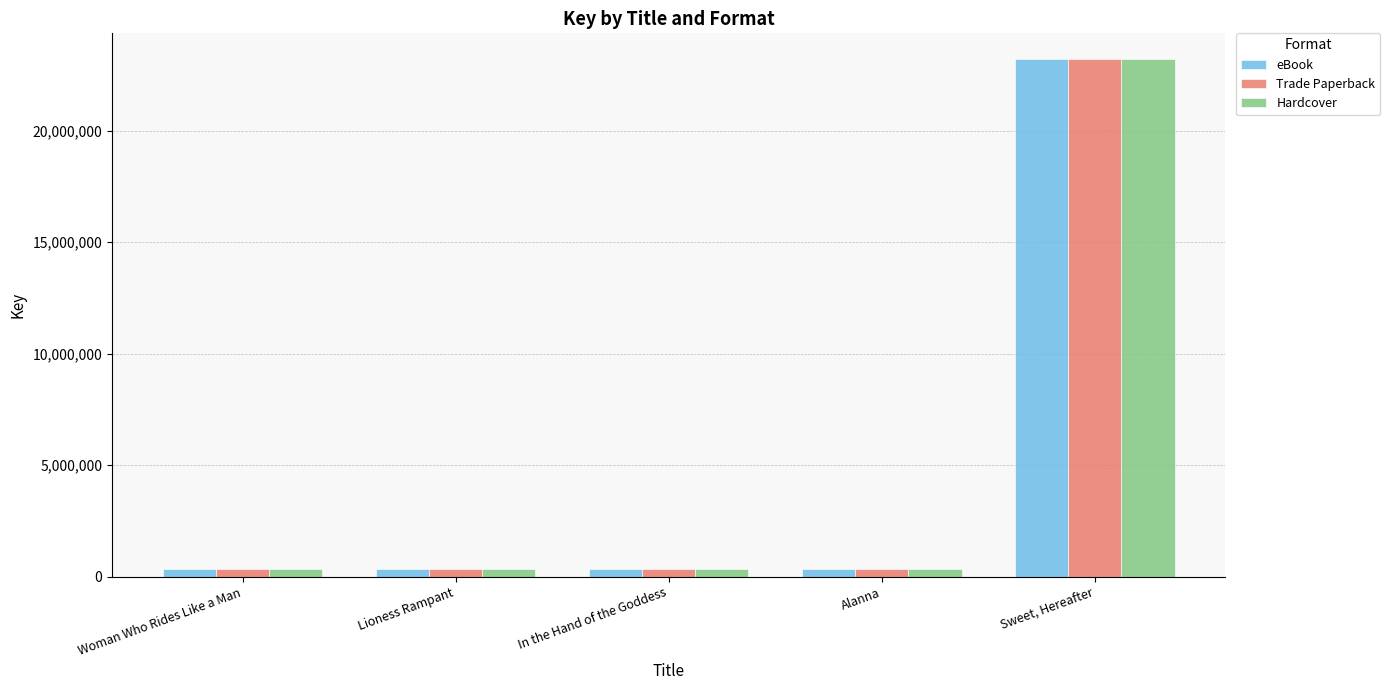

Which category has the highest value in the eBook series?

Sweet, Hereafter